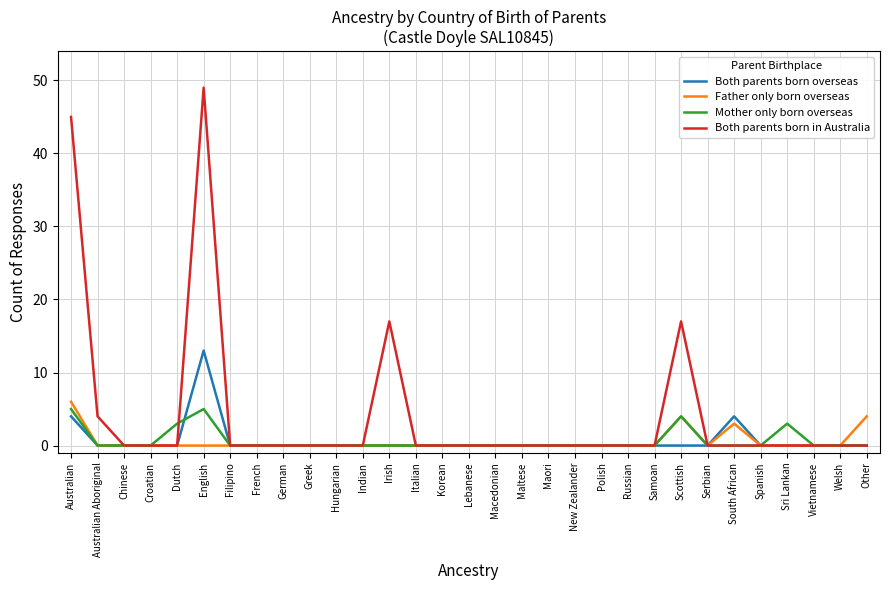

What is the average value of the Both parents born overseas series?

1